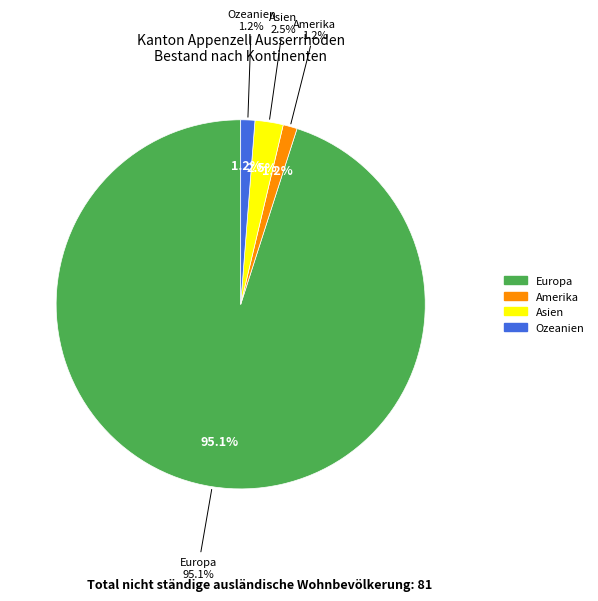

To the nearest percent, what portion does Asien represent?

2%